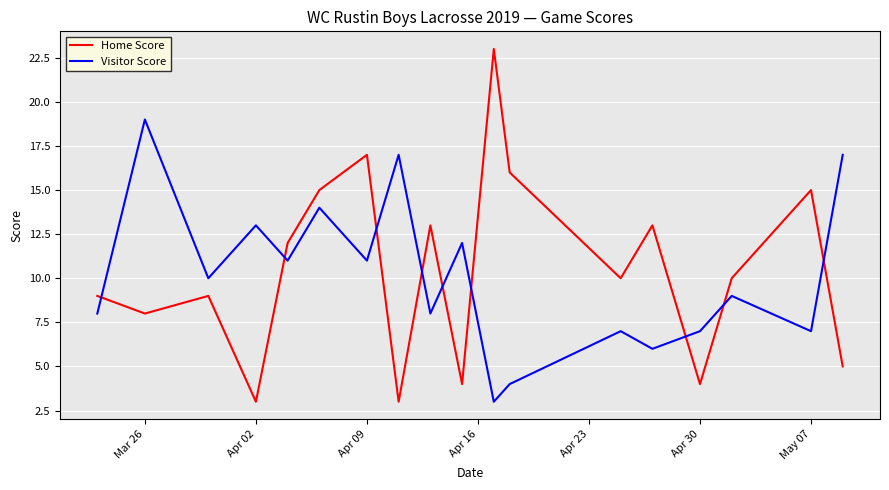

Count the number of data series in this chart.

2